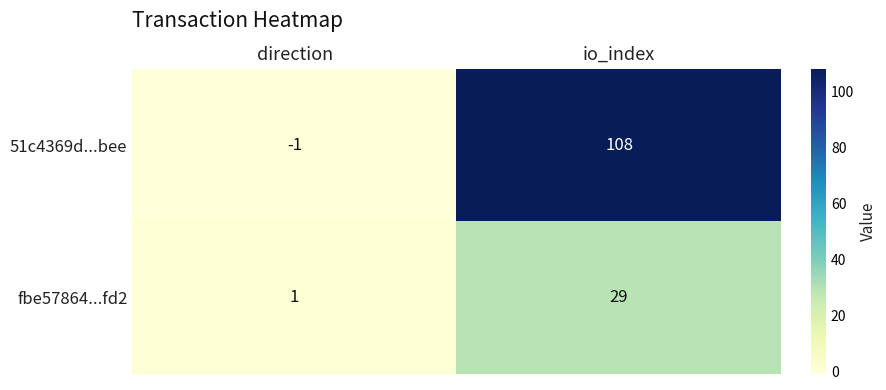

Which series has the widest spread of values?

51c4369d...bee